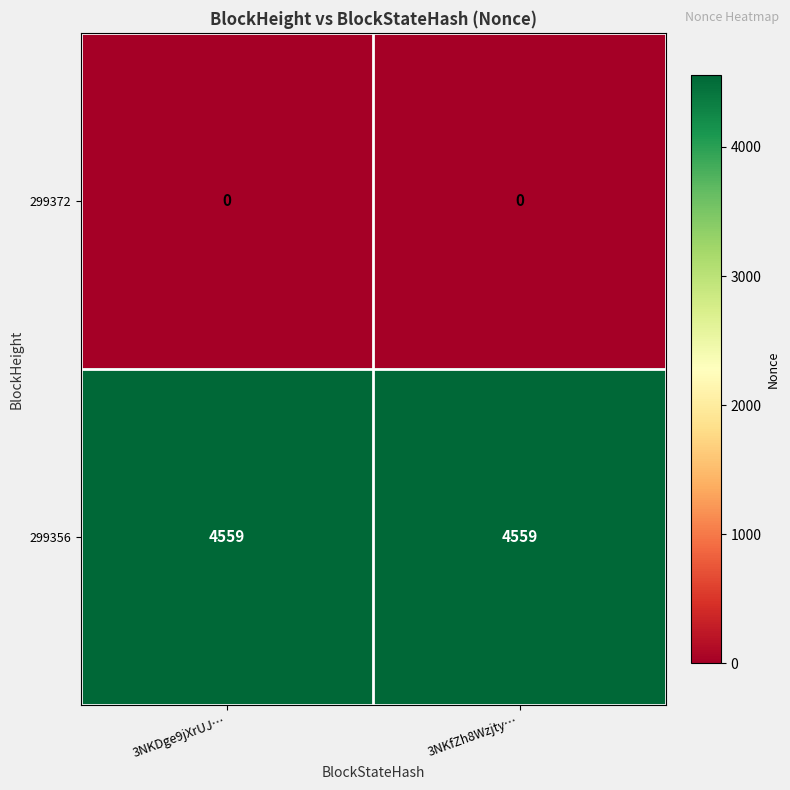

What is the difference between the highest and lowest values at 3NKDge9jXrUJ…?

4559